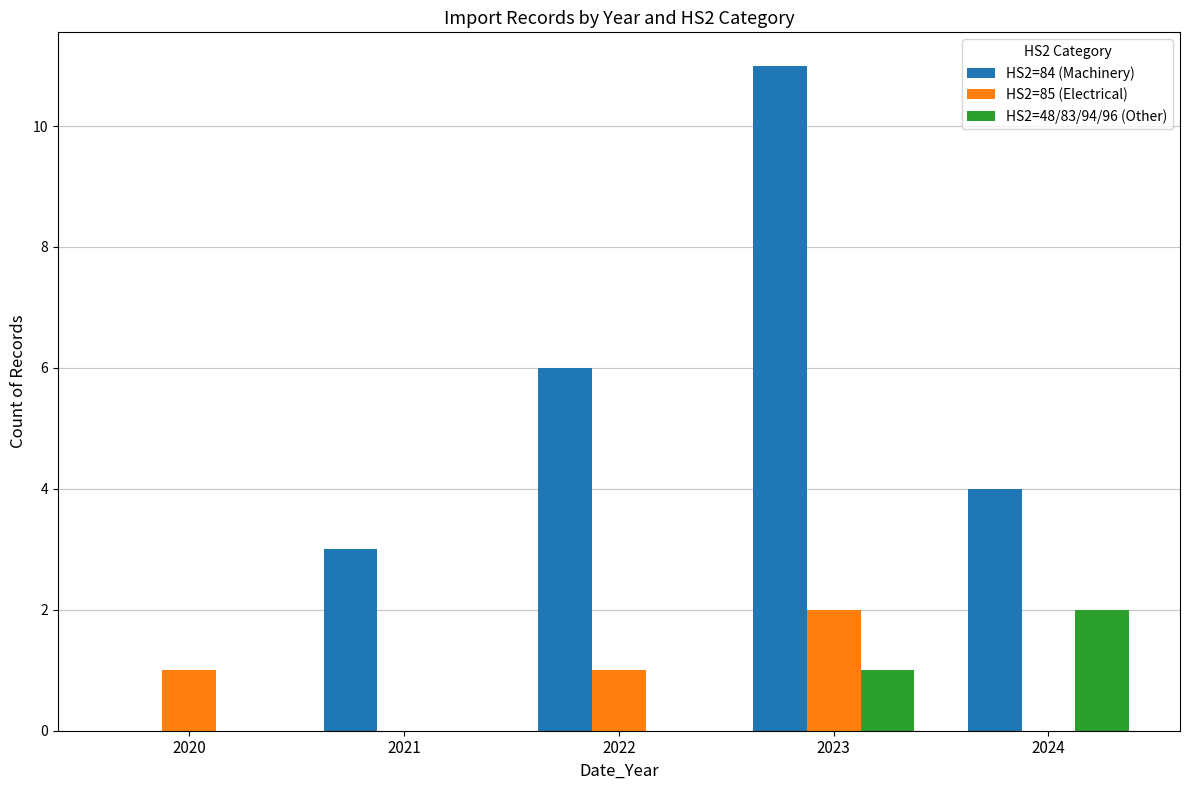

What is the difference between the HS2=85 (Electrical) values at 2024 and 2020?

1